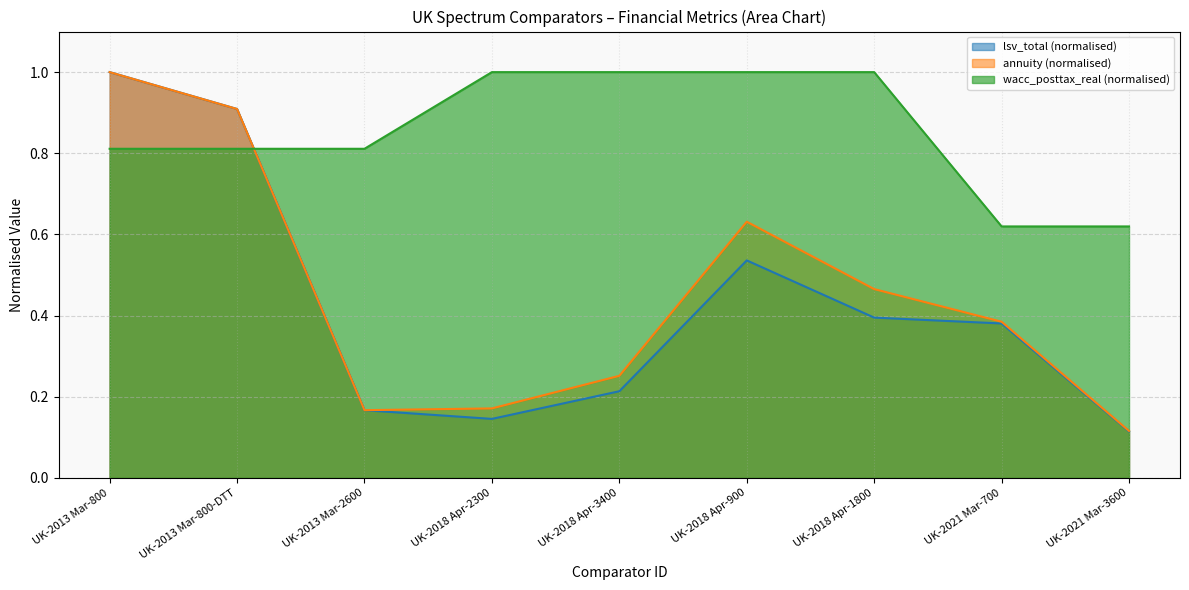

True or false: wacc_posttax_real and lsv_total intersect in this chart.

True